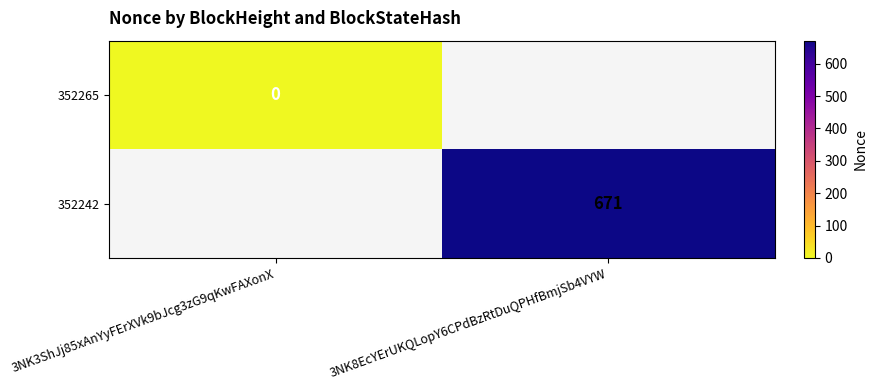

Between 3NK3ShJj85xAnYyFErXVk9bJcg3zG9qKwFAXonX and 3NK8EcYErUKQLopY6CPdBzRtDuQPHfBmjSb4VYW, which is larger?

3NK8EcYErUKQLopY6CPdBzRtDuQPHfBmjSb4VYW